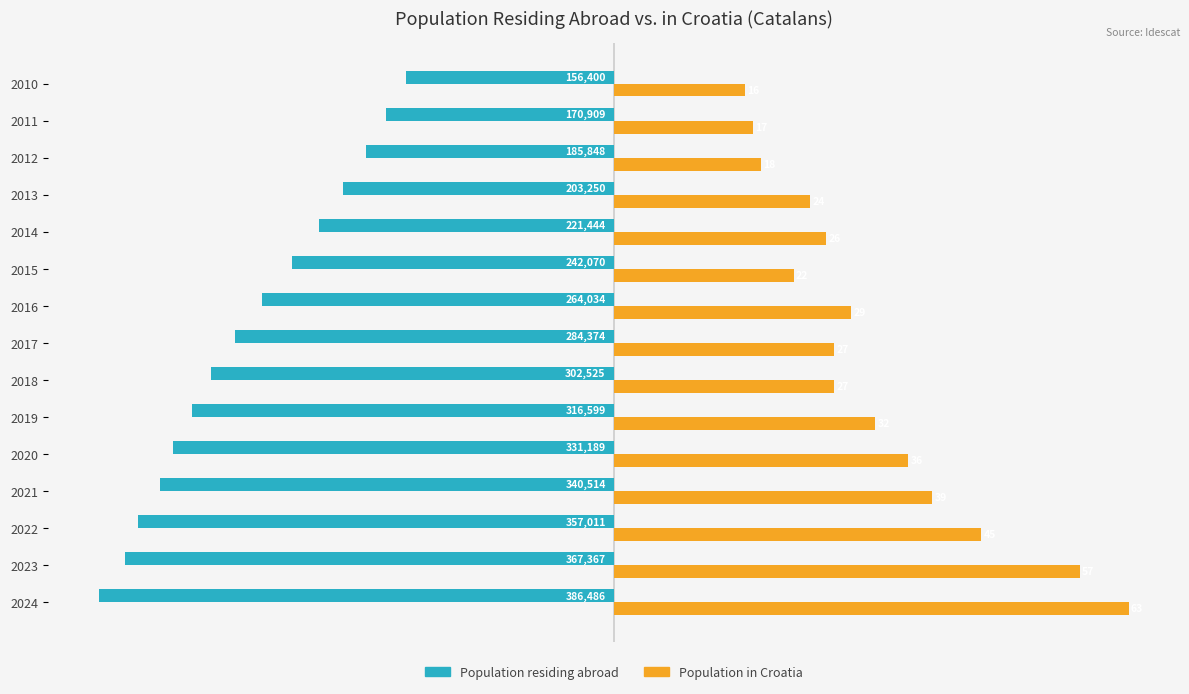

What is the greatest value displayed?

63.0